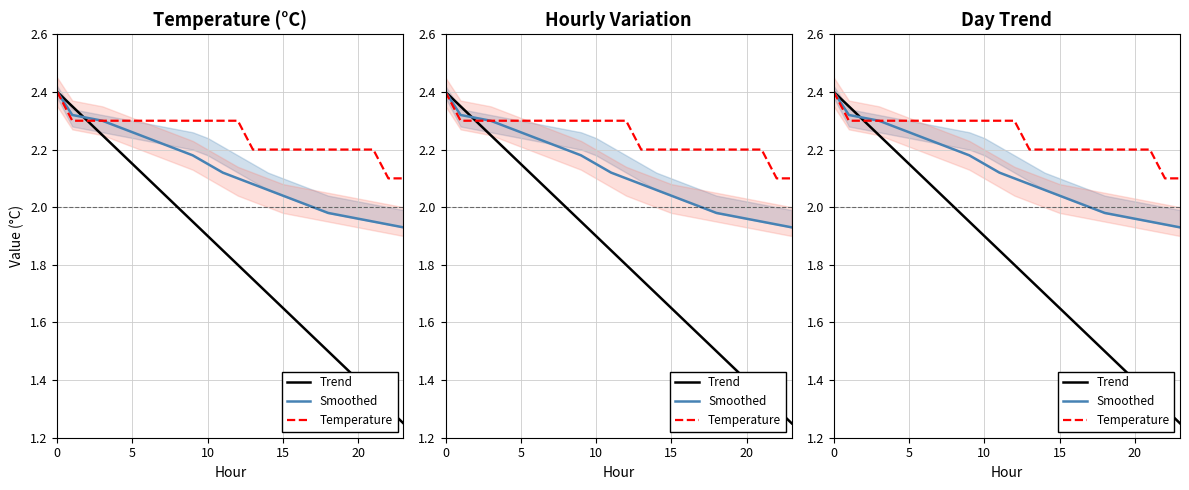

True or false: Trend and Temperature intersect in this chart.

False